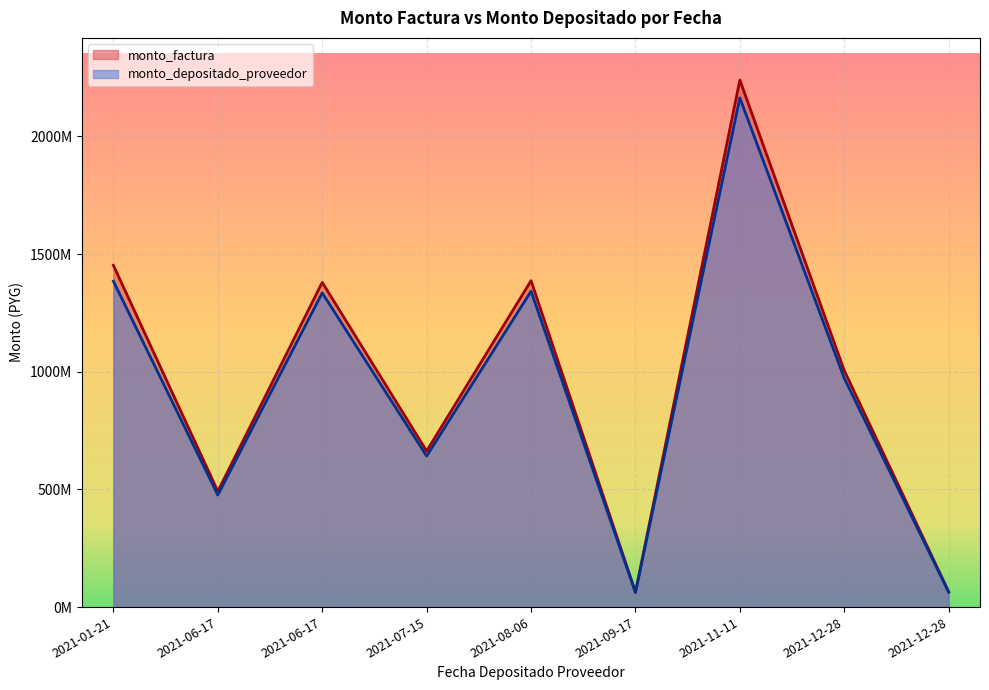

At which category does the chart reach its minimum across all series?

2021-09-17